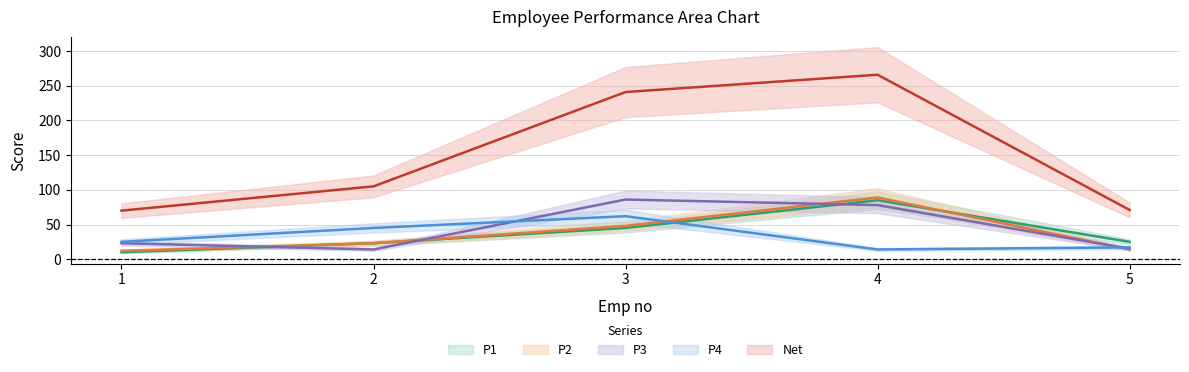

Rank the series at 1 from highest to lowest value.

Net, P4, P3, P2, P1